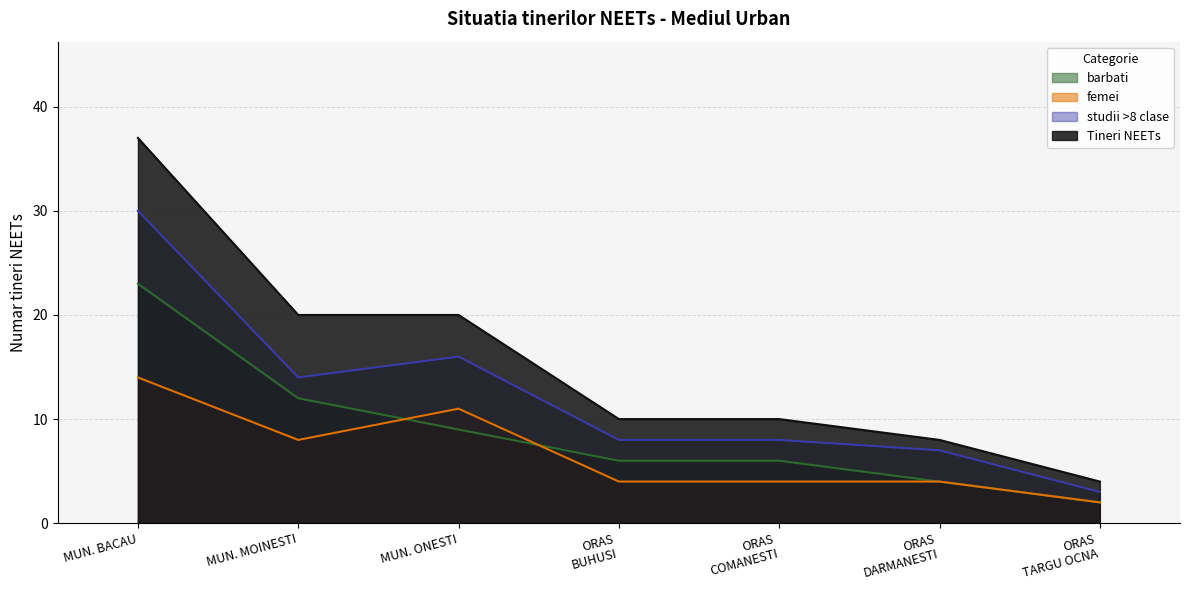

What are all the series names shown in the legend?

barbati, femei, studii >8 clase, Tineri NEETs